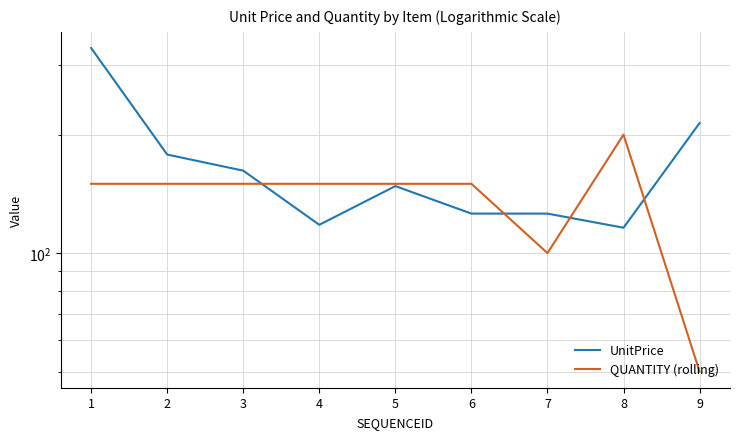

In QUANTITY (rolling), how many points are higher than both neighbors (excluding endpoints)?

1